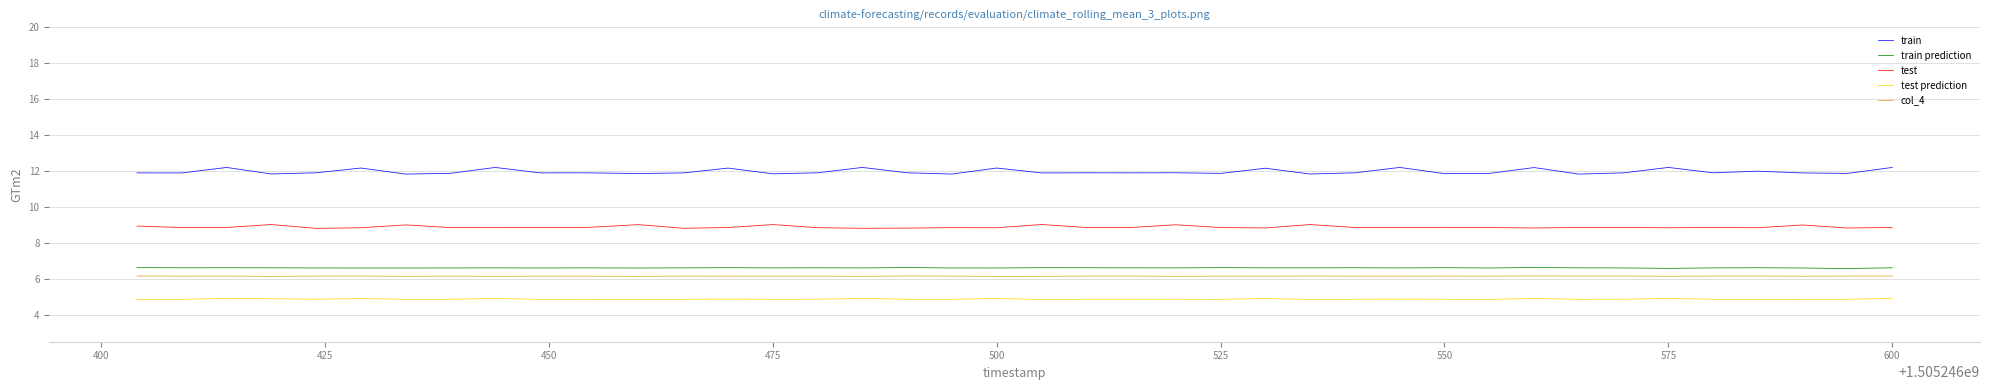

Which series has the largest total across all categories?

train